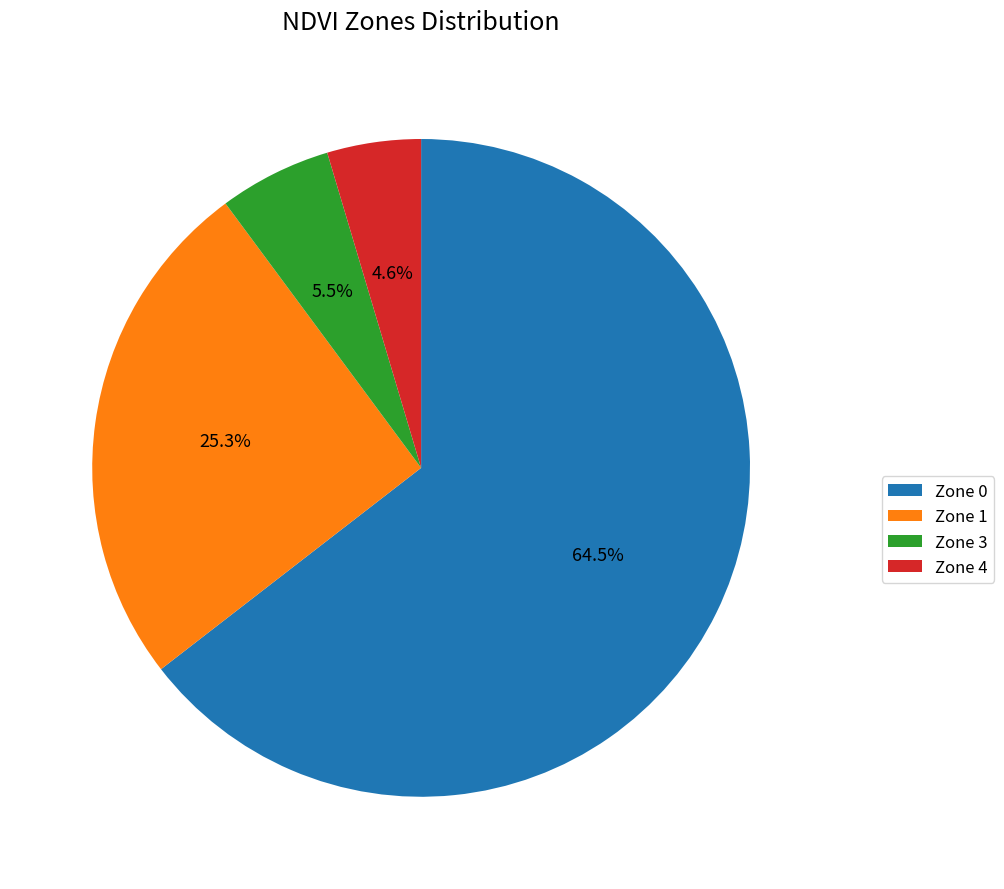

Is there a majority slice in this chart?

Yes